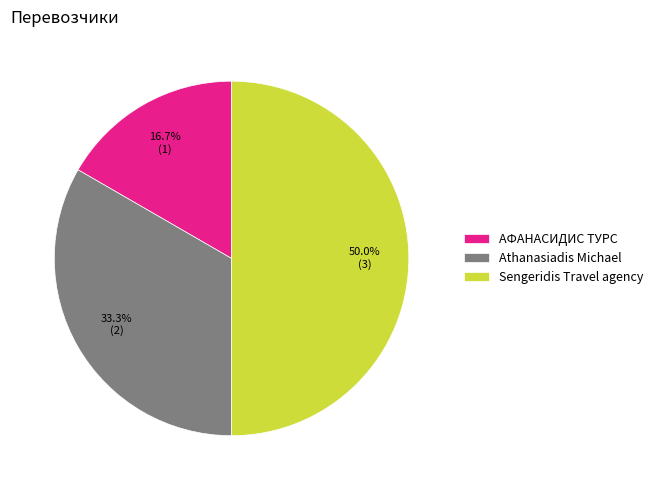

Between Athanasiadis Michael and АФАНАСИДИС ТУРС, which is larger?

Athanasiadis Michael